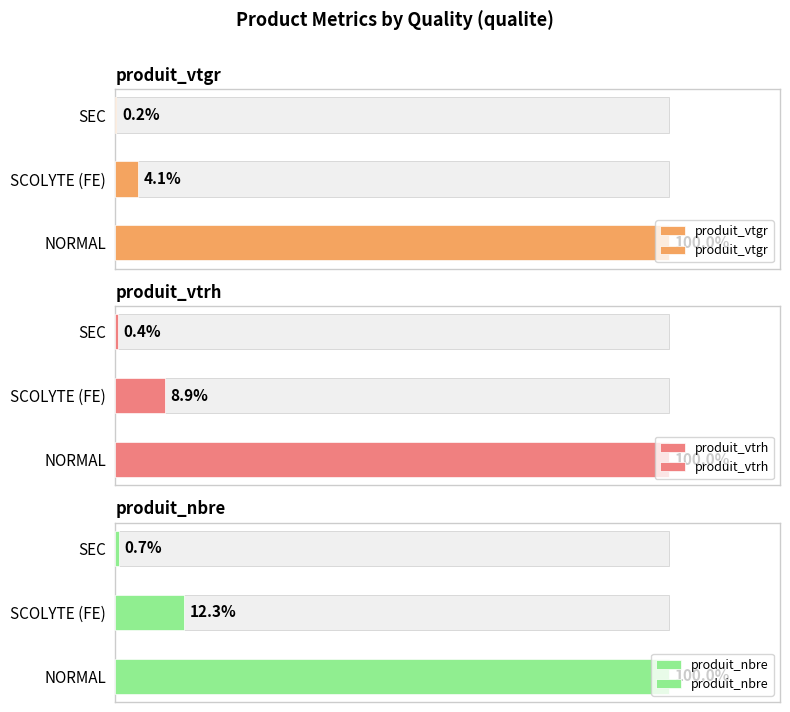

Where is produit_vtrh nearest to the value 50?

SCOLYTE (FE)